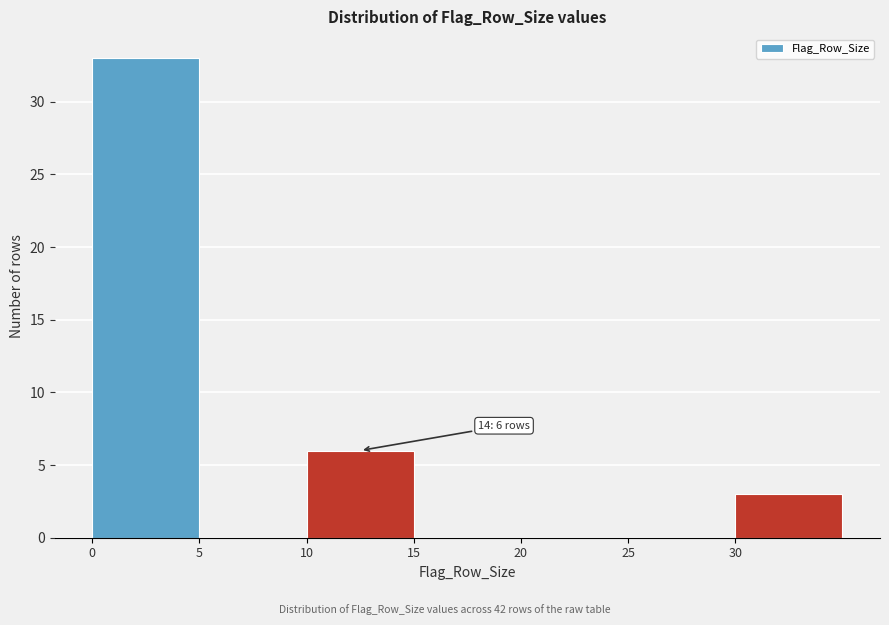

Over which range of the x-axis is the bar tallest?

0 to 5